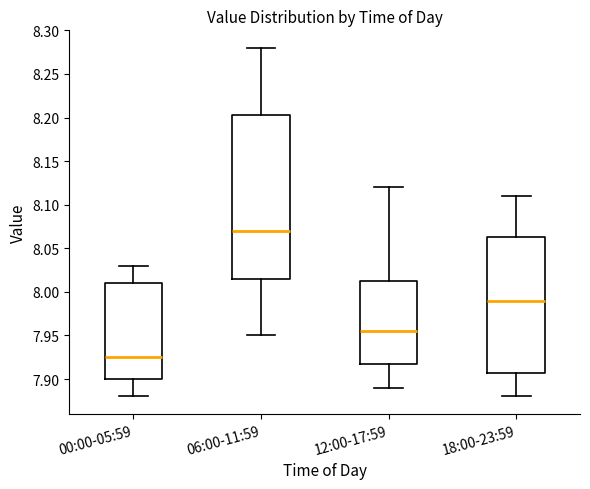

Which box's median line is the highest?

06:00-11:59